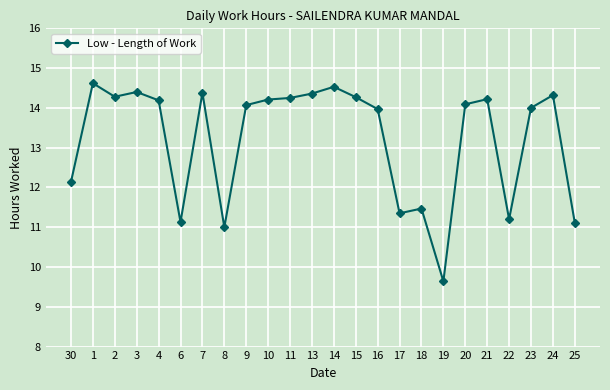

Does the chart have visible grid lines?

Yes